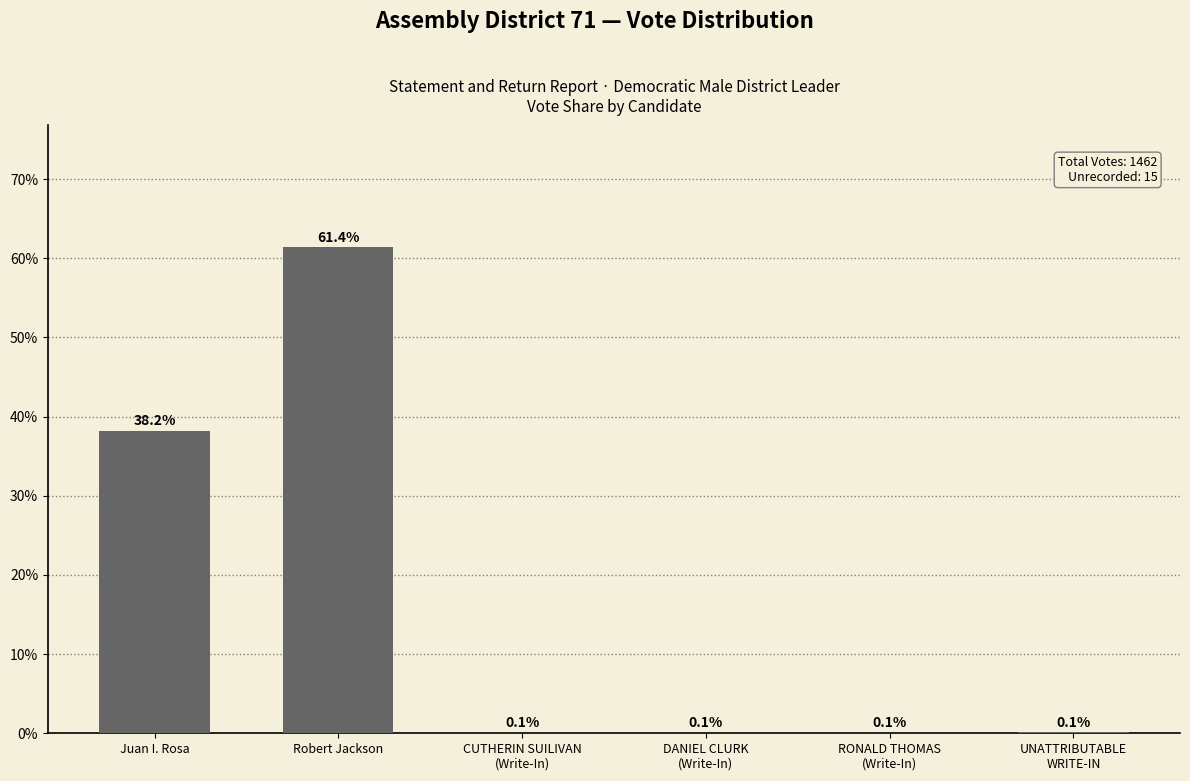

What is the sum of all values?

100.0